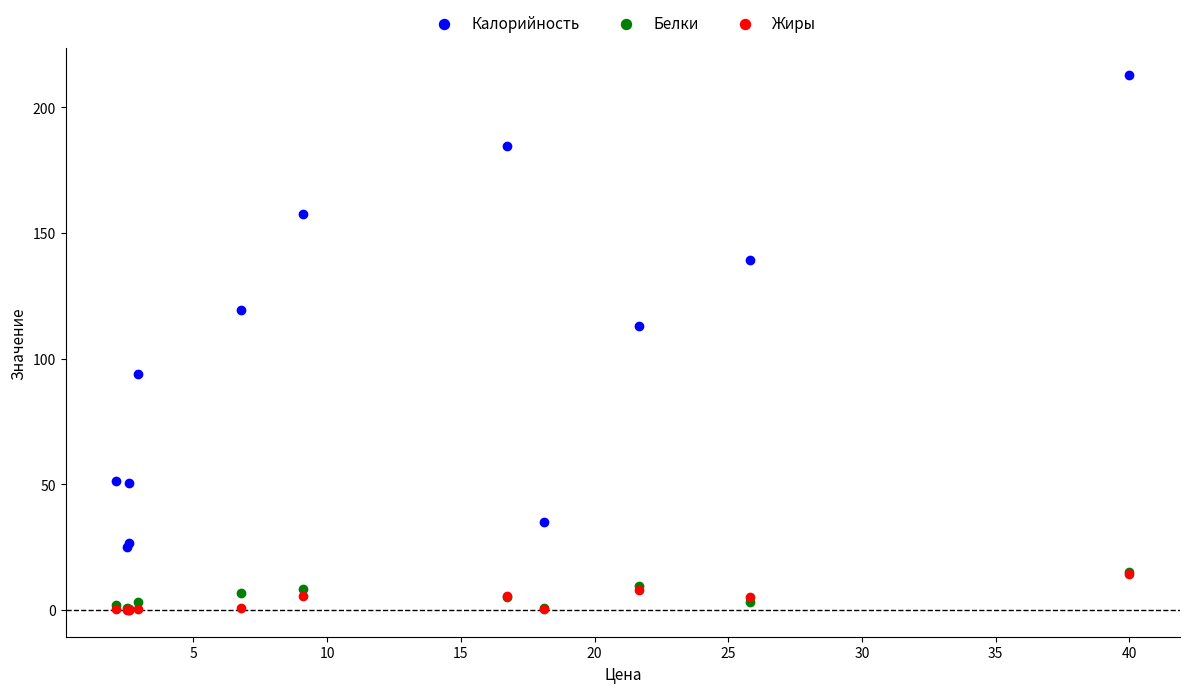

Across all series, what Y value is closest to 106?

113.1